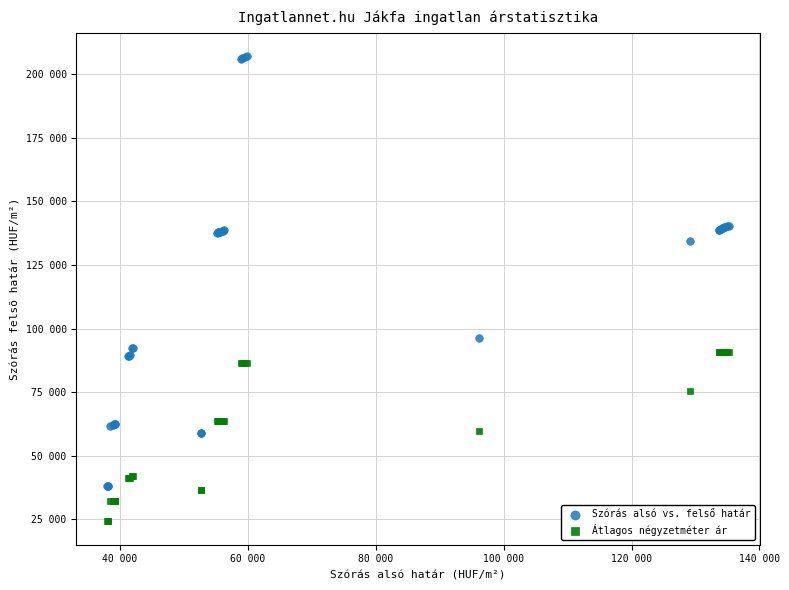

Which series has the largest Y range (max minus min)?

Szórás alsó vs. felső határ